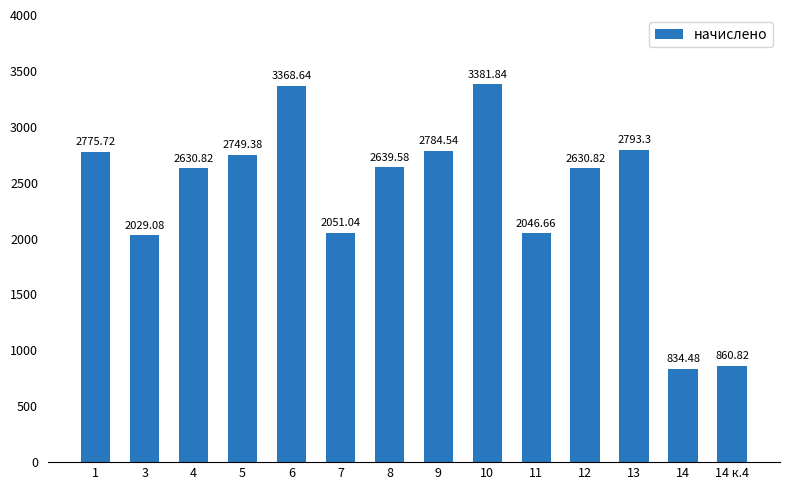

How many values are below 2639?

7